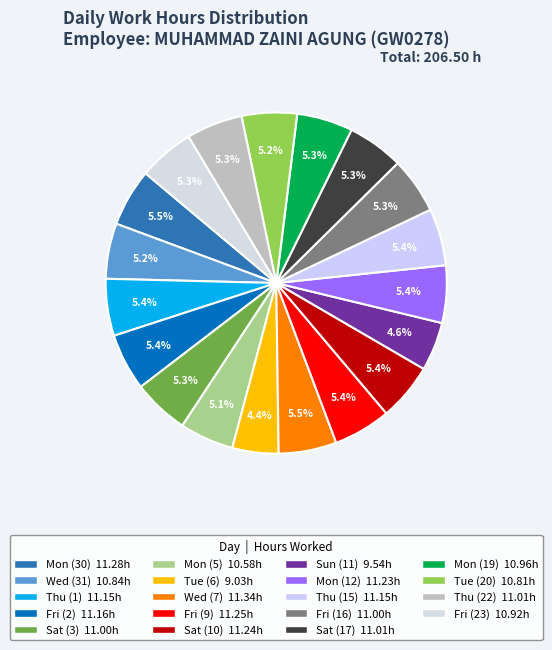

How many segments does this pie chart have?

19